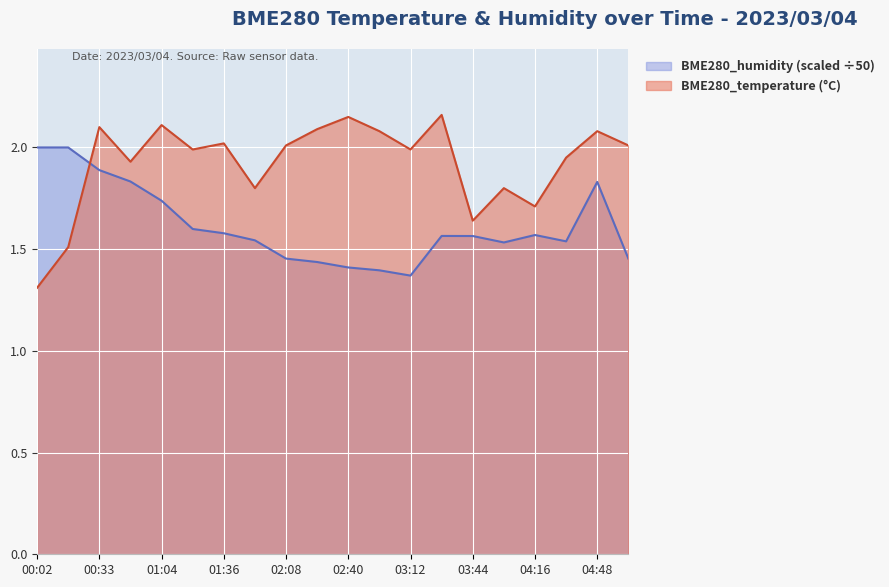

Is the value of BME280_humidity at 04:00 greater than the value of BME280_temperature at 03:44?

No